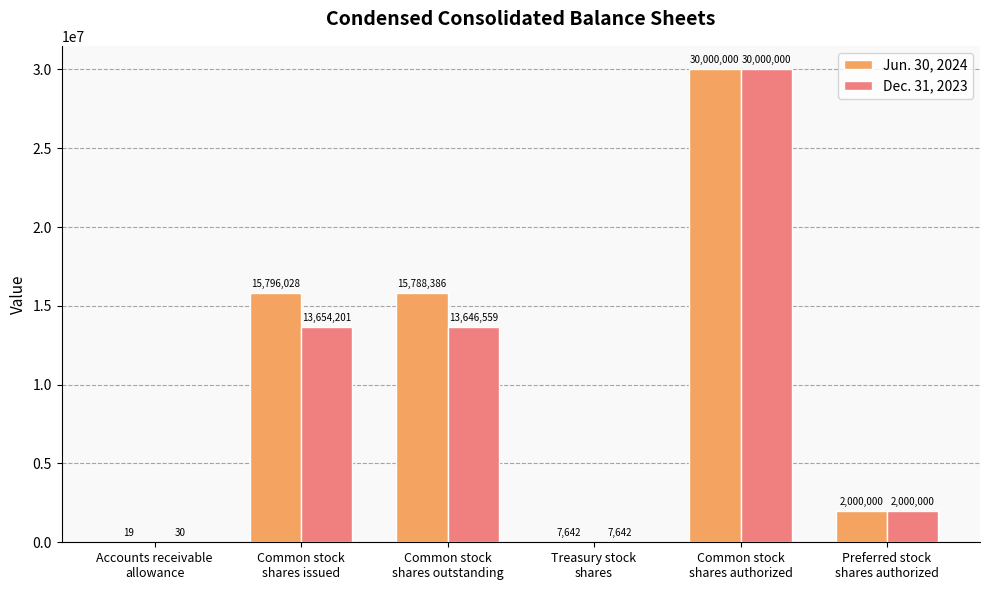

Which series has the largest total across all categories?

Jun. 30, 2024